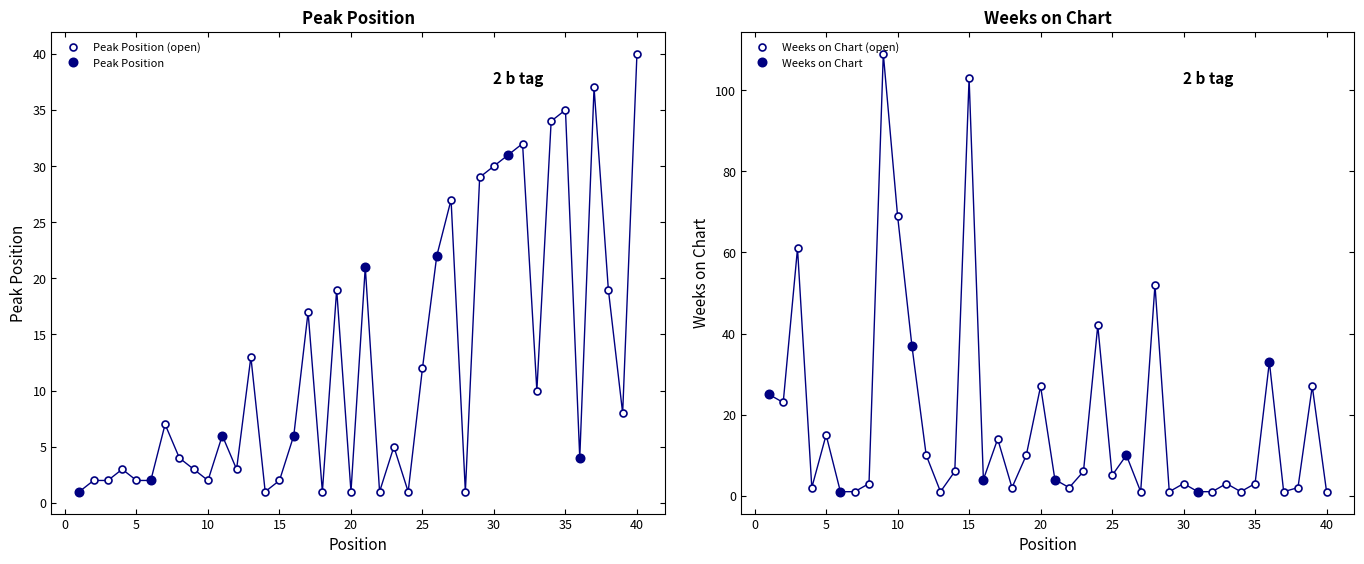

Reading left to right, what are all the values shown in this chart?

Peak Position: 1	2	2	3	2	2	7	4	3	2	6	3	13	1	2	6	17	1	19	1	21	1	5	1	12	22	27	1	29	30	31	32	10	34	35	4	37	19	8	40
Weeks on Chart: 25	23	61	2	15	1	1	3	109	69	37	10	1	6	103	4	14	2	10	27	4	2	6	42	5	10	1	52	1	3	1	1	3	1	3	33	1	2	27	1